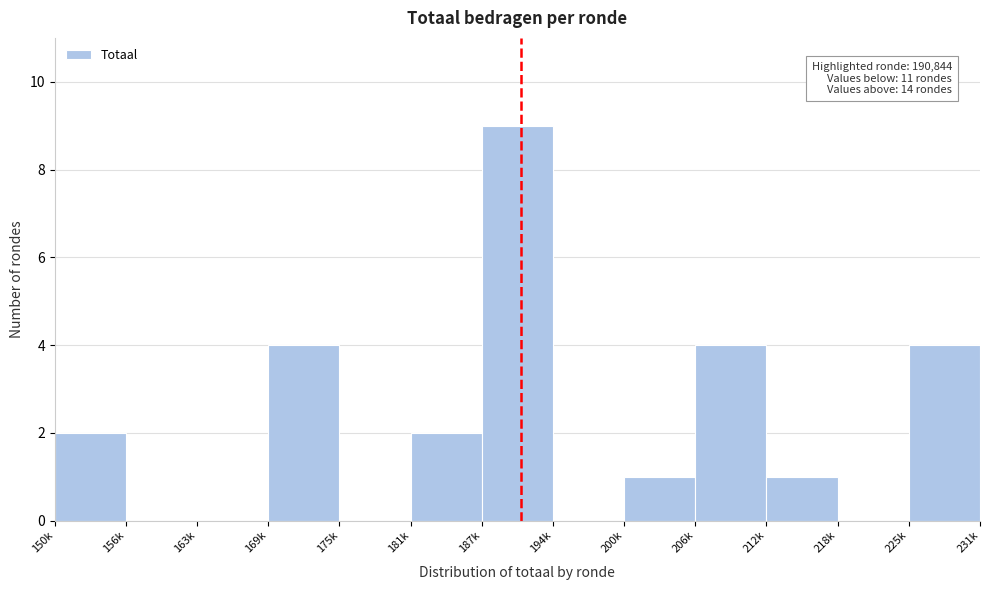

Reading left to right, transcribe all the data shown in this chart.

150k=2	156k=0	163k=0	169k=4	175k=0	181k=2	187k=9	194k=0	200k=1	206k=4	212k=1	218k=0	225k=4